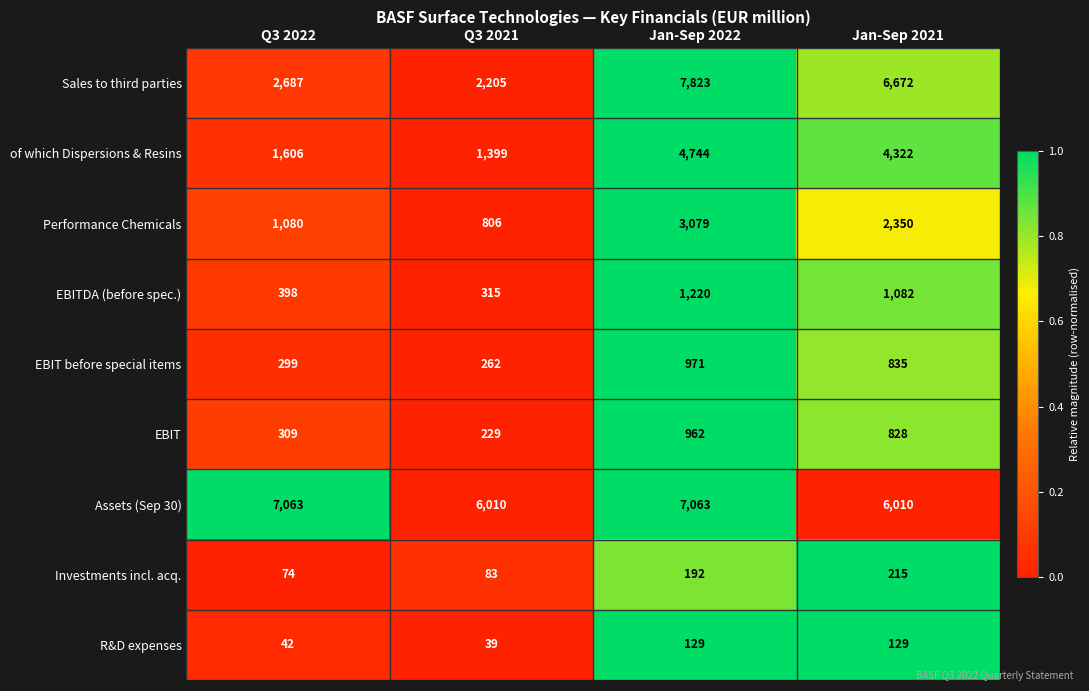

What is the spread (max minus min) of values at Q3 2021?

5971